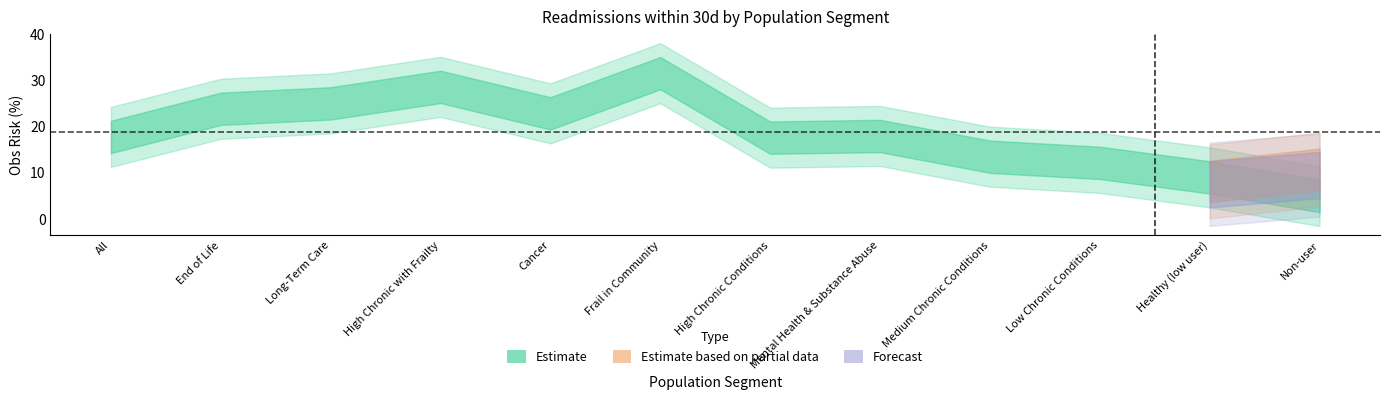

What is the minimum value for Estimate?

5.0